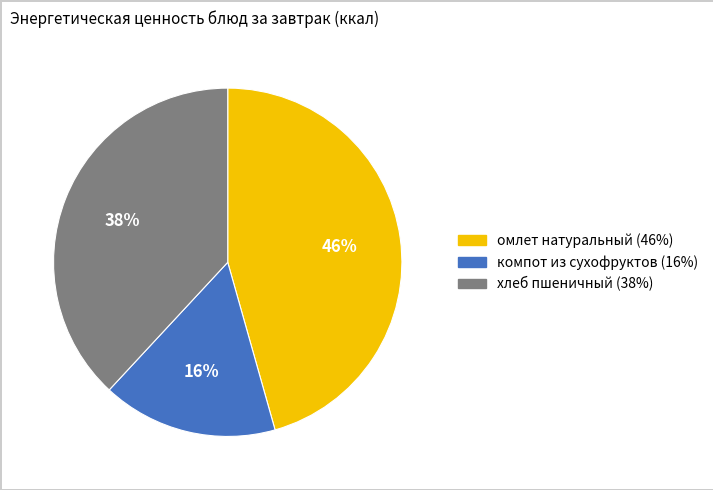

To the nearest percent, what is the average slice percentage?

33%